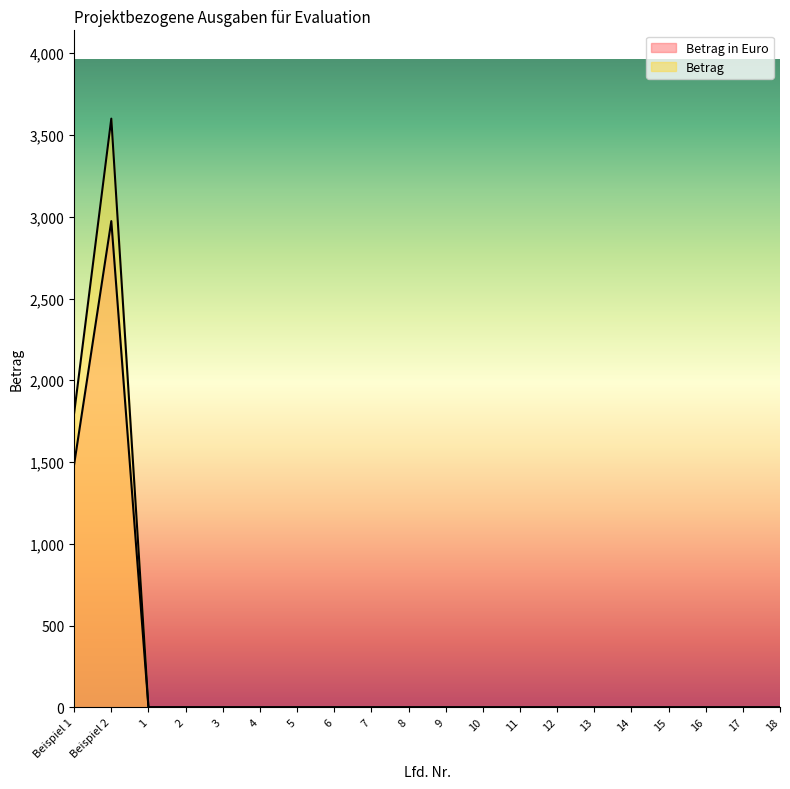

At which category is the sum across all series the highest?

Beispiel 2